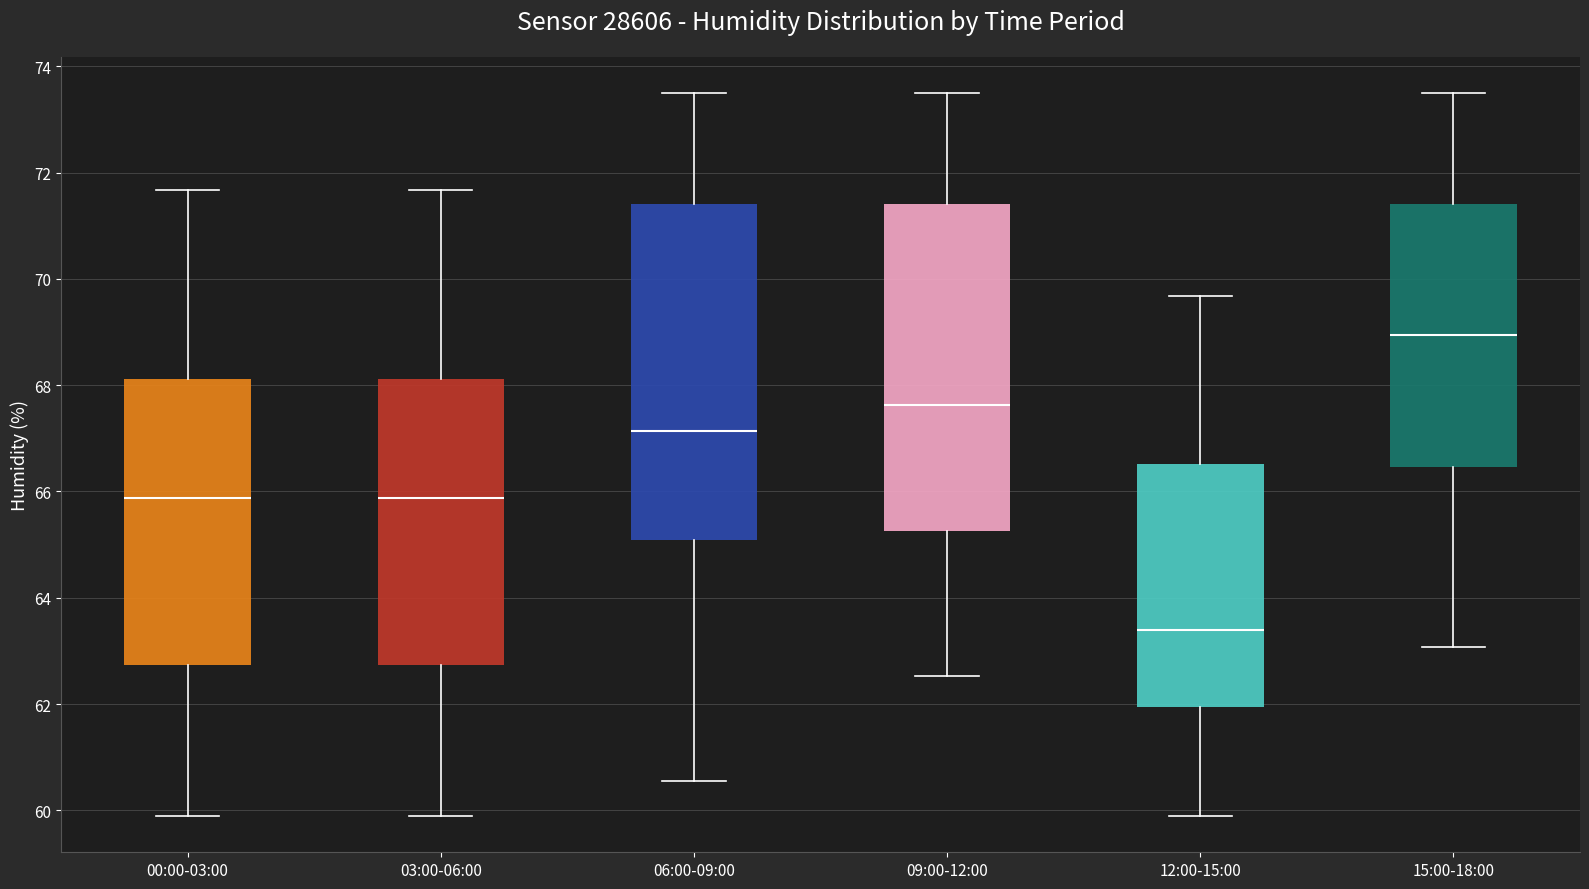

Where does the median line of the box for 03:00-06:00 sit on the y-axis? The values are not printed on the chart, so give them approximately, as read against the axis.

65.8